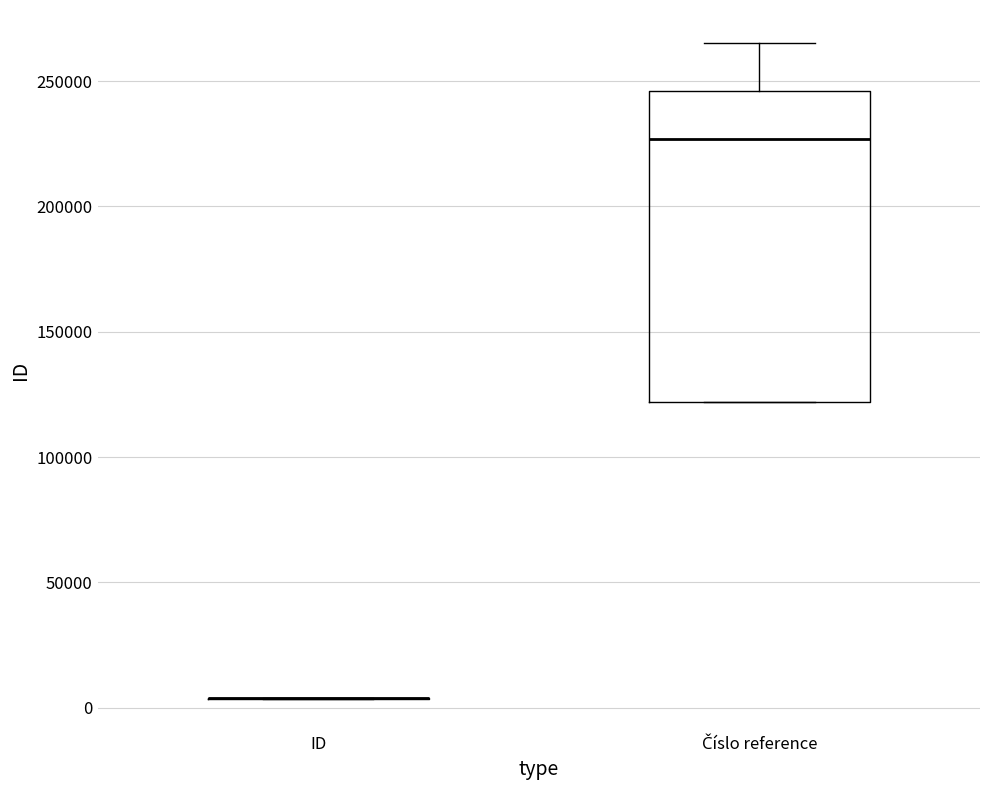

Comparing the boxes themselves (not the whiskers), which one is the tallest?

Číslo reference